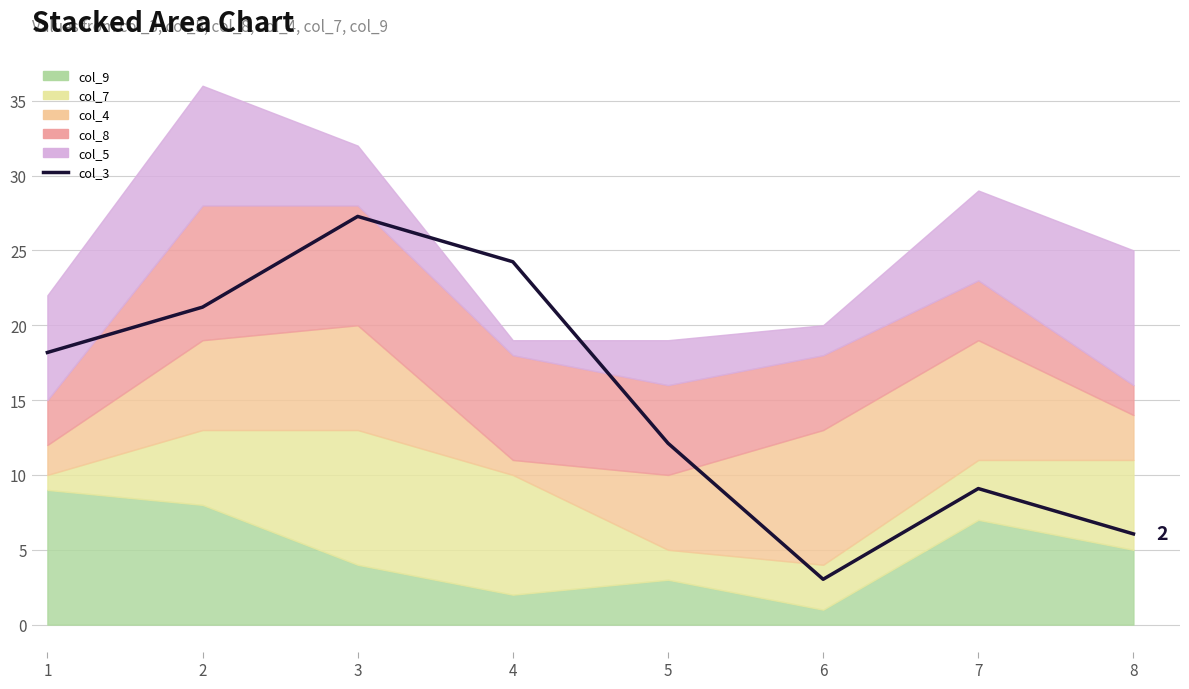

Reading left to right, list all the values displayed in this chart.

1=18.2	2=21.2	3=27.3	4=24.2	5=12.1	6=3.0	7=9.1	8=6.1